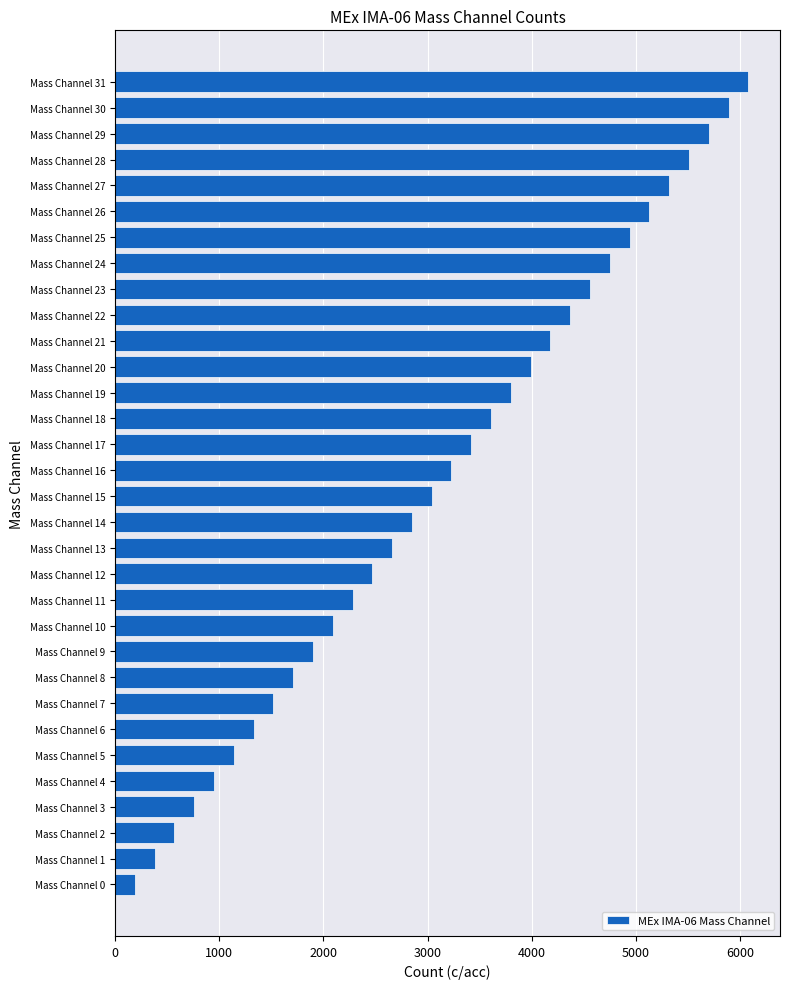

What is the change in value from Mass Channel 9 to Mass Channel 17?

+1520